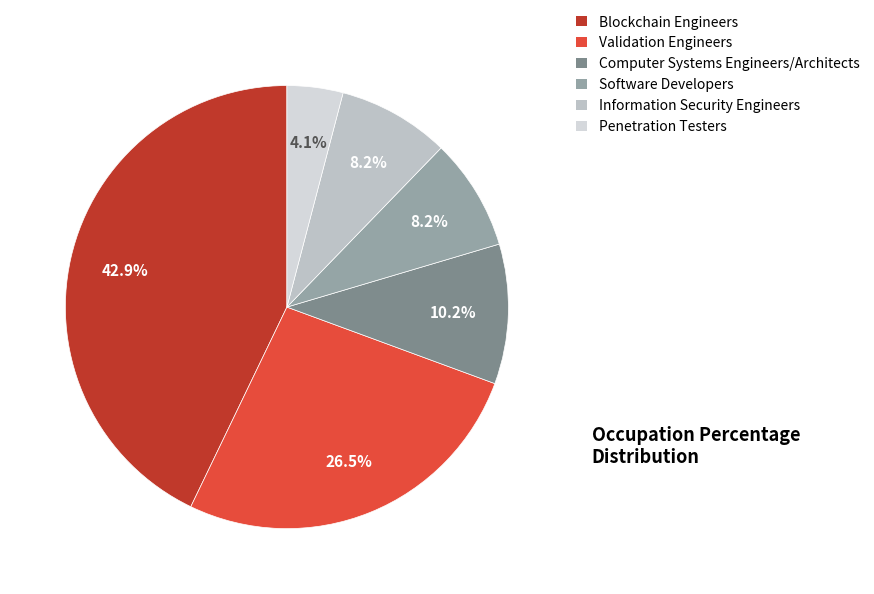

How many segments does this pie chart have?

6